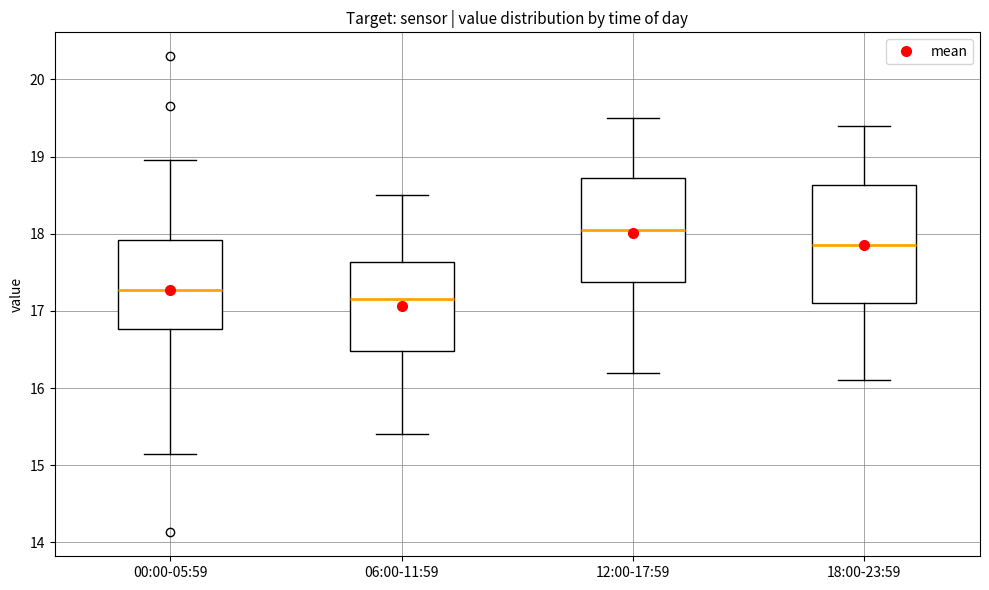

Which box's median line is the lowest?

06:00-11:59